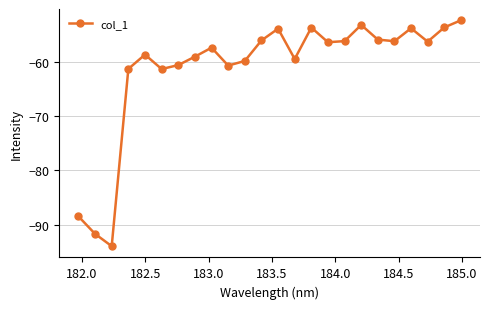

What is the difference between the maximum and minimum values?

41.5